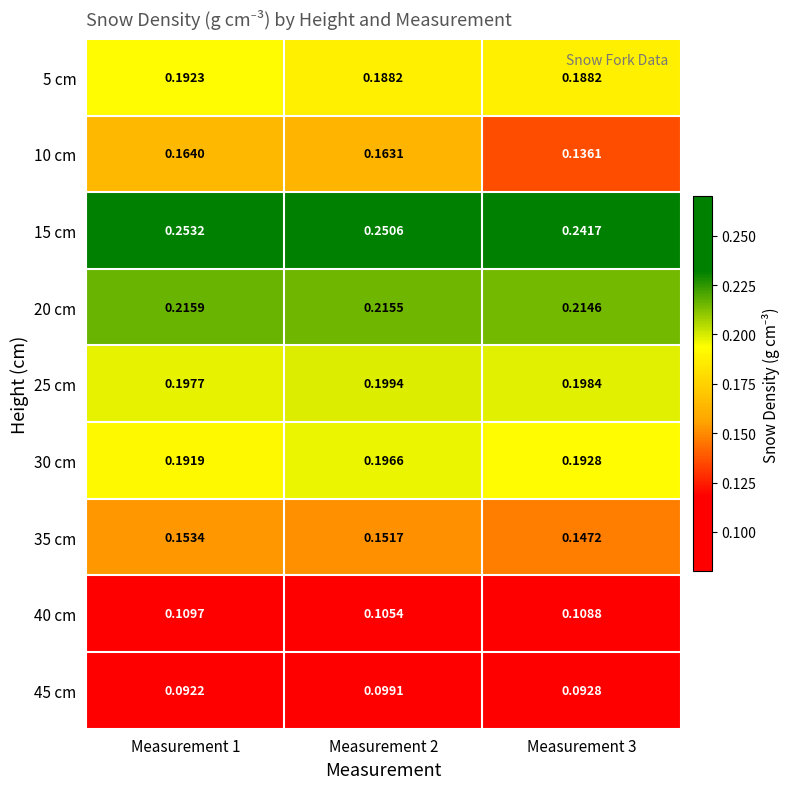

Is the value of 35 cm at Measurement 3 greater than the value of 10 cm at Measurement 1?

No